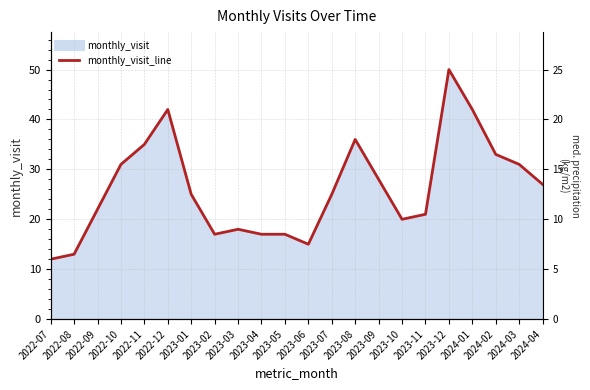

How many interior local valleys (lower than both neighbors) does the data have?

3